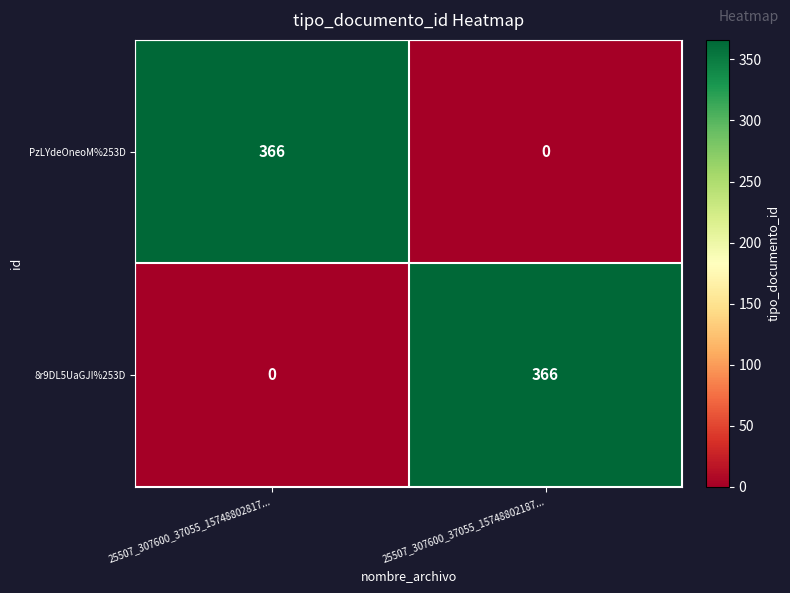

Is the value of 8r9DL5UaGJI%253D at 25507_307600_37055_15748802187... greater than the value of PzLYdeOneoM%253D at 25507_307600_37055_15748802187...?

Yes